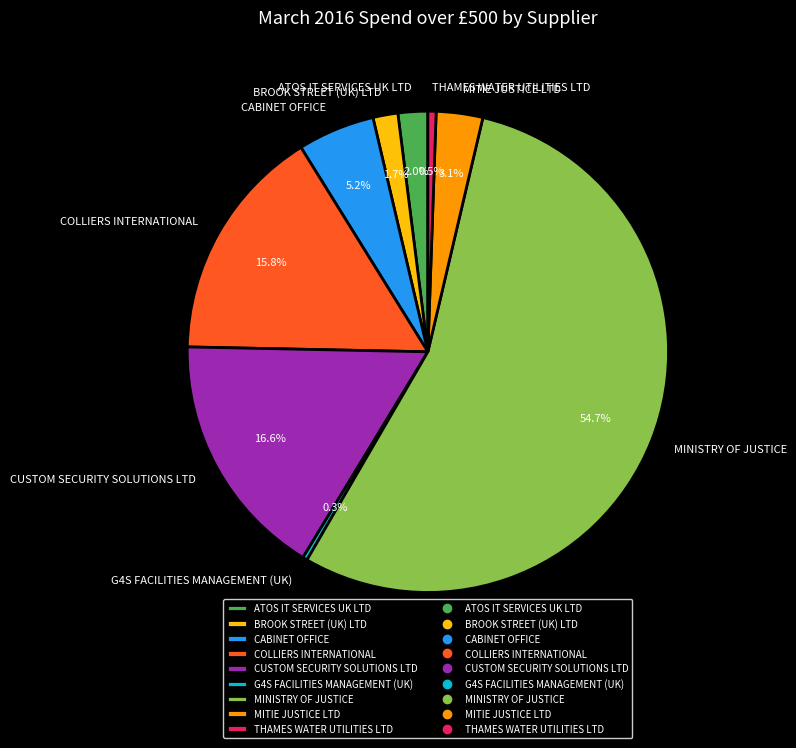

Count the number of slices in the pie.

9